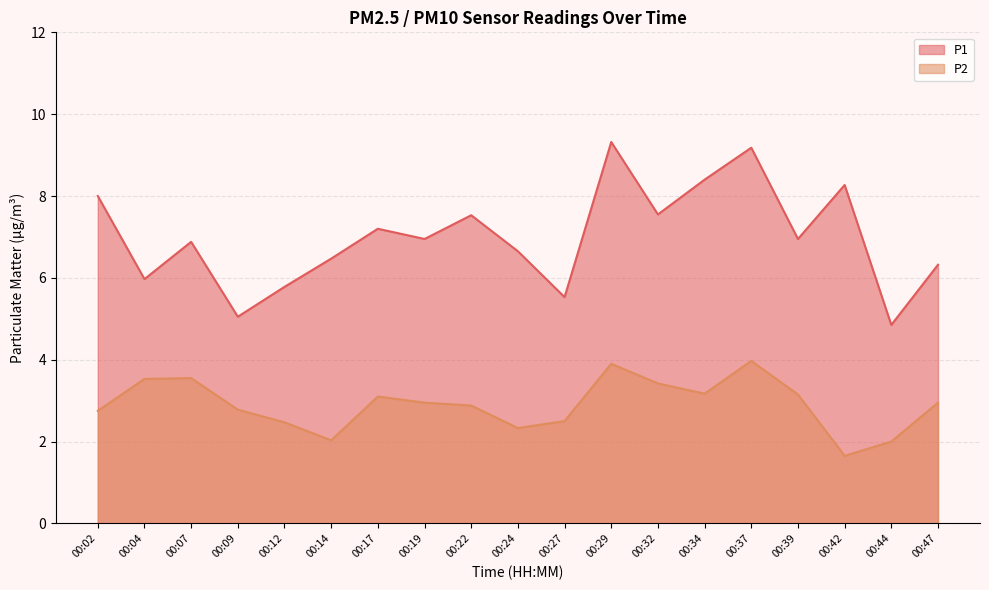

Reading left to right, list all the values displayed in this chart.

P1: 8.0	6.0	6.9	5.0	5.8	6.5	7.2	7.0	7.5	6.7	5.5	9.3	7.5	8.4	9.2	7.0	8.3	4.8	6.3
P2: 2.8	3.5	3.5	2.8	2.5	2.0	3.1	3.0	2.9	2.3	2.5	3.9	3.4	3.2	4.0	3.1	1.6	2.0	3.0